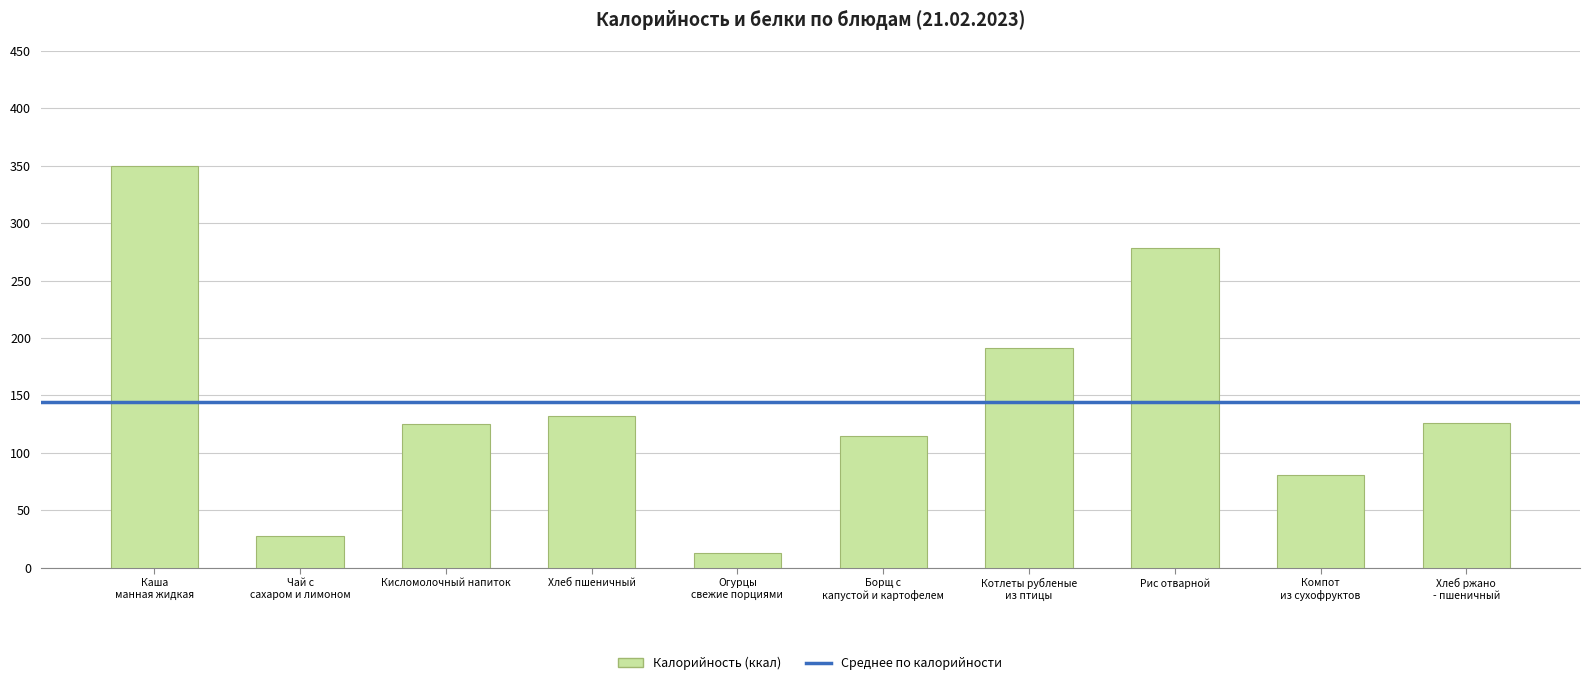

What is the average value?

143.8